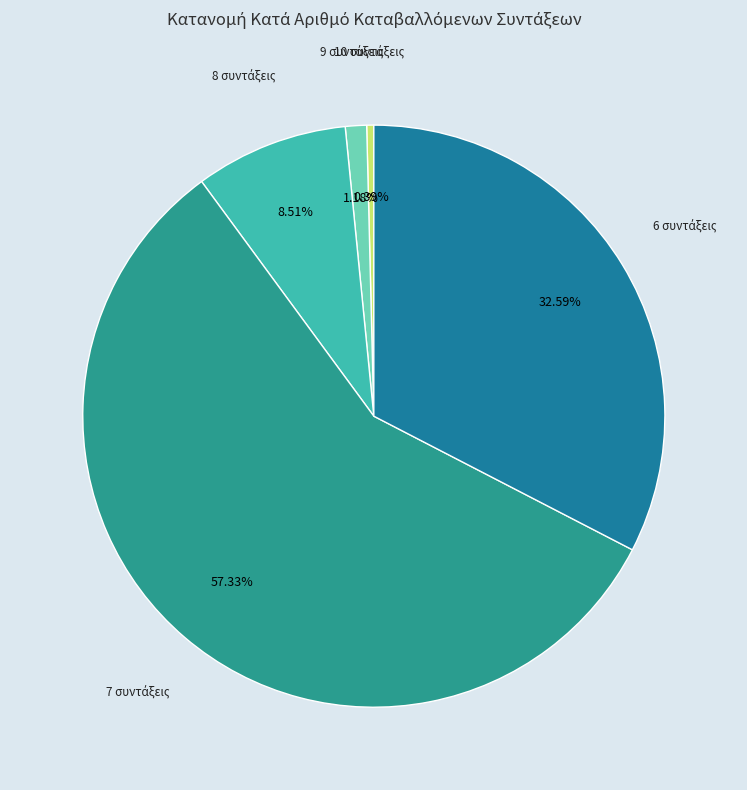

How many slices are in this pie chart?

5